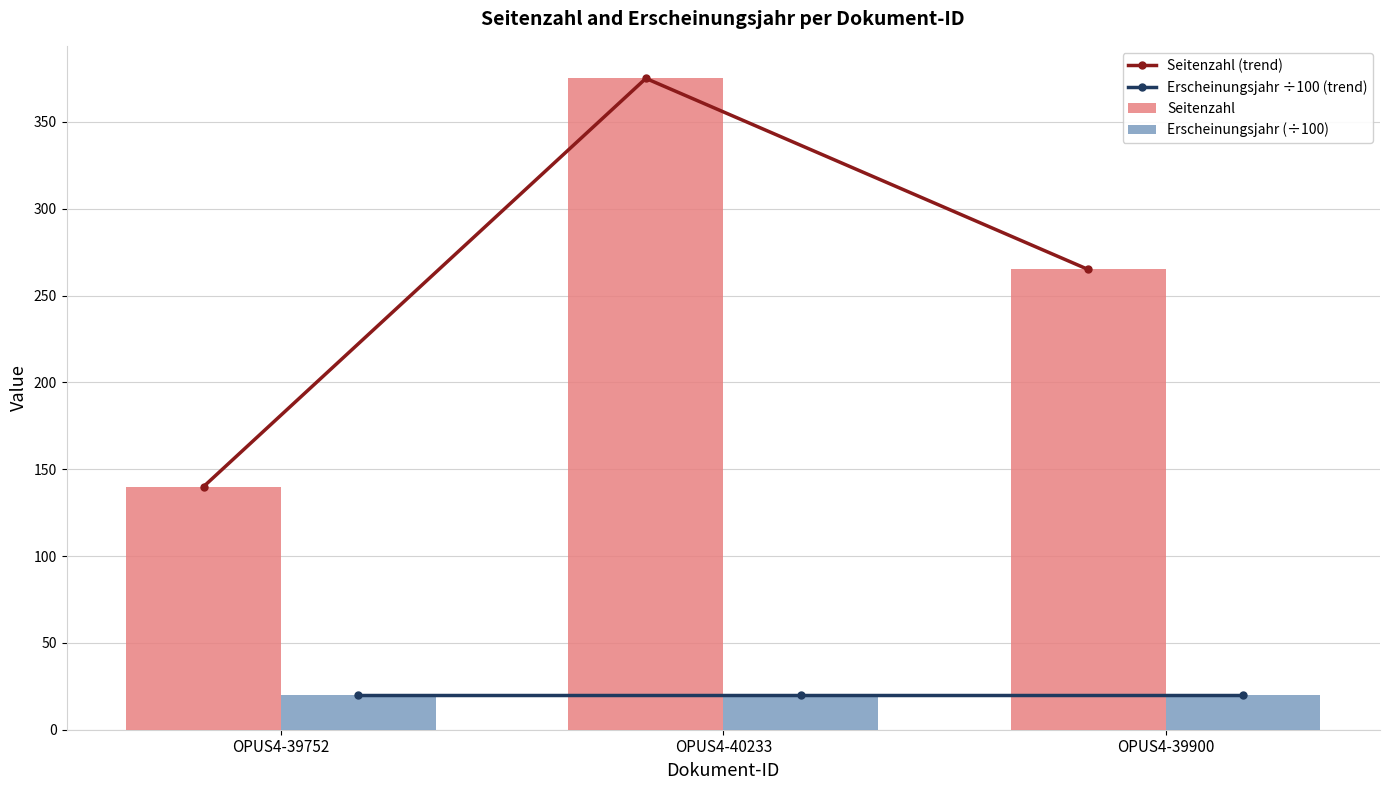

What position from the left is OPUS4-40233?

2